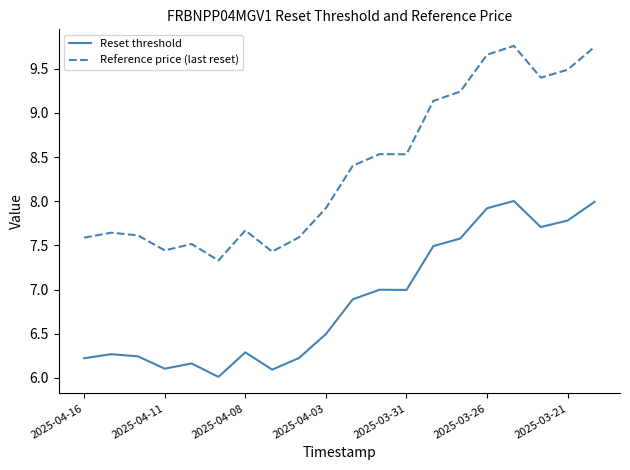

What is the difference between the maximum and minimum values in the Reference price (last reset) series?

2.4